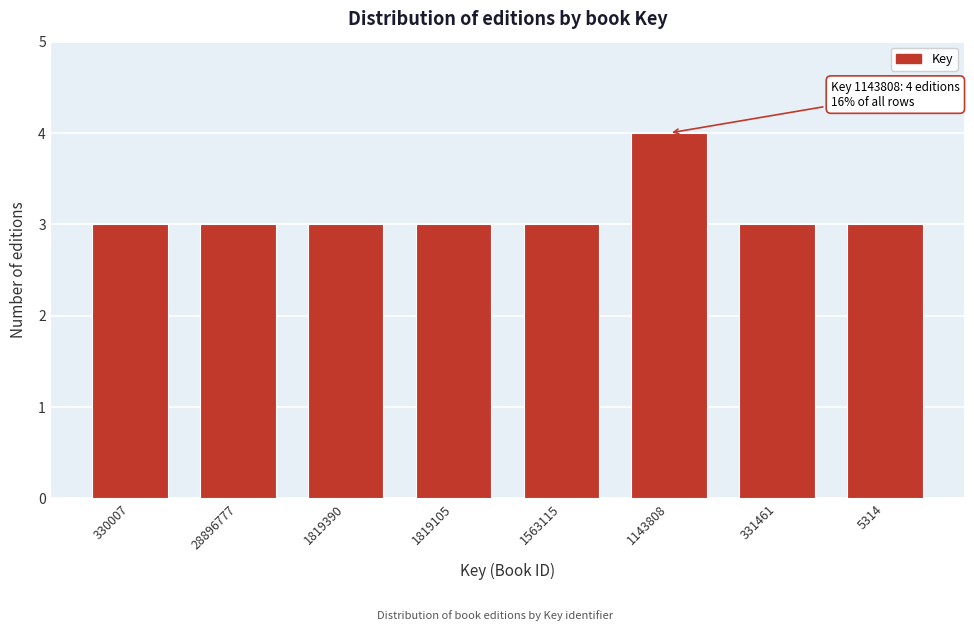

Reading left to right, extract all data points from this chart.

330007=3	28896777=3	1819390=3	1819105=3	1563115=3	1143808=4	331461=3	5314=3